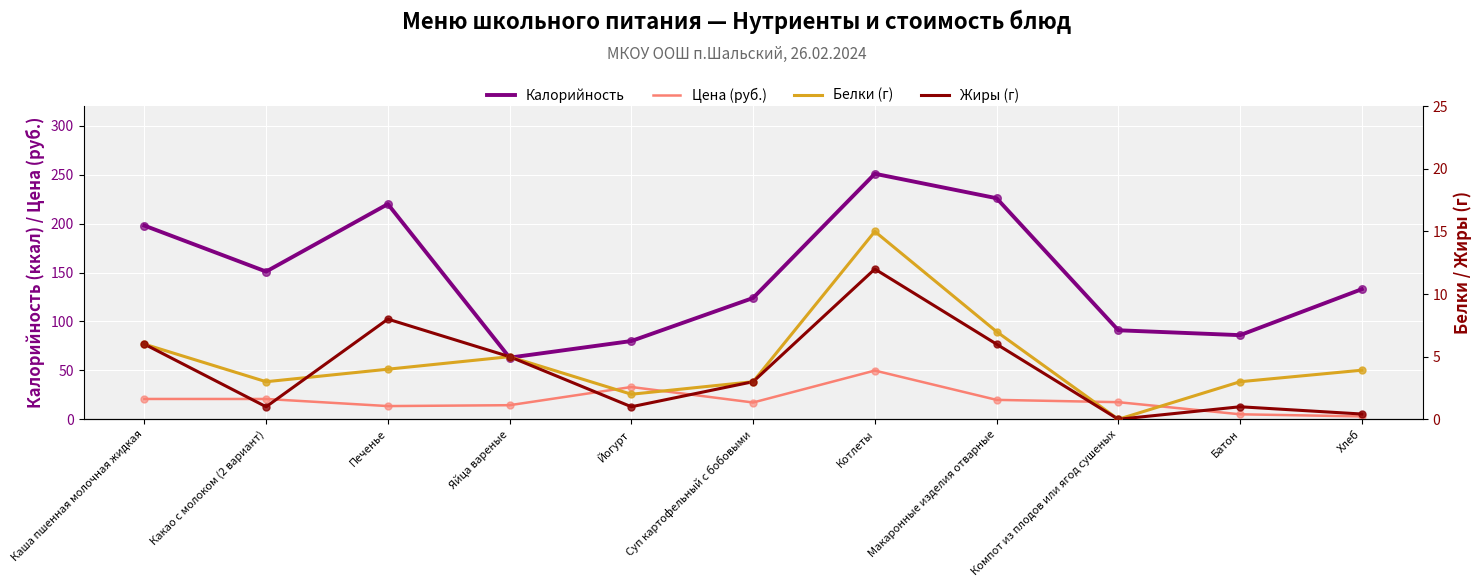

What are all the series names shown in the legend?

Калорийность, Цена (руб.), Белки (г), Жиры (г)